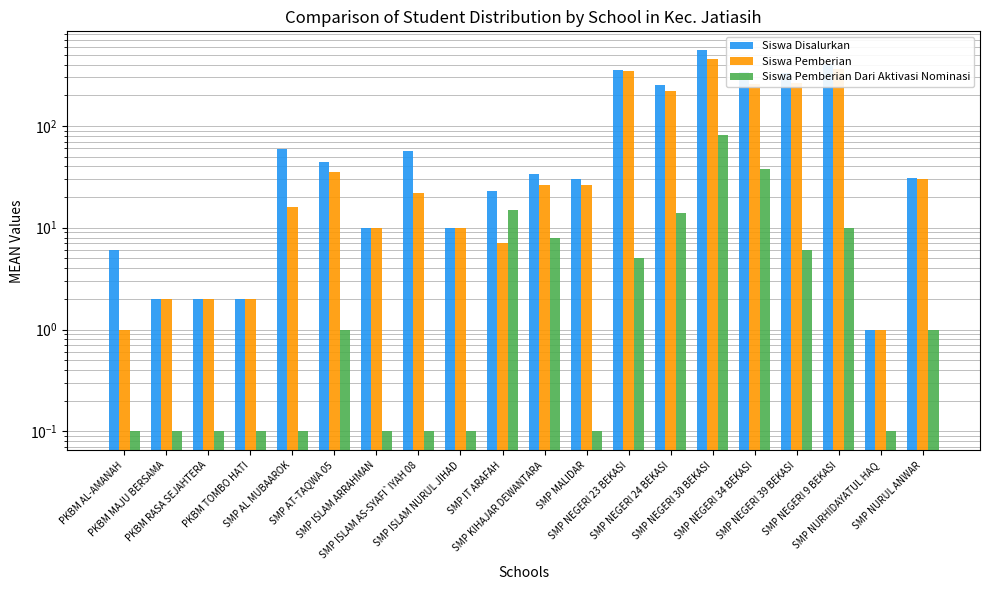

The Siswa Pemberian series shows 20.7 at SMP NURUL ANWAR. True or false?

False